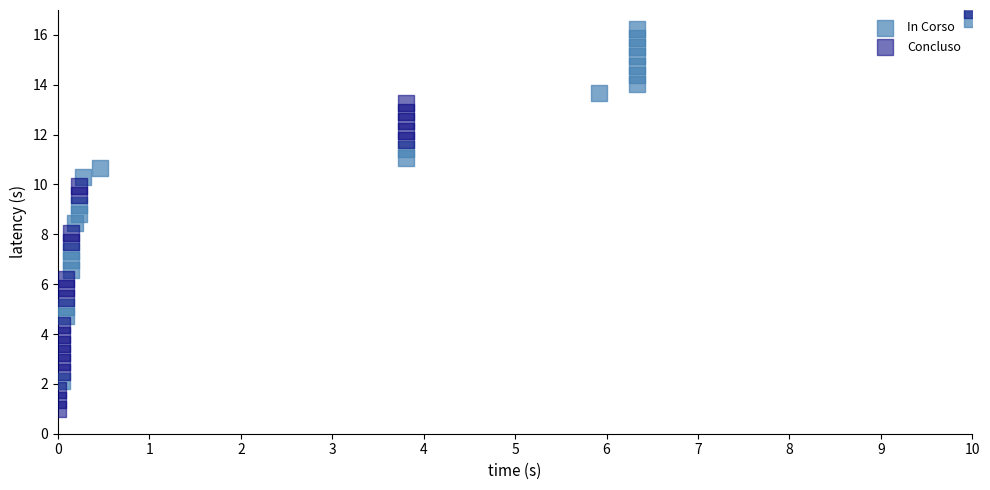

What are all the series names shown in the legend?

In Corso, Concluso